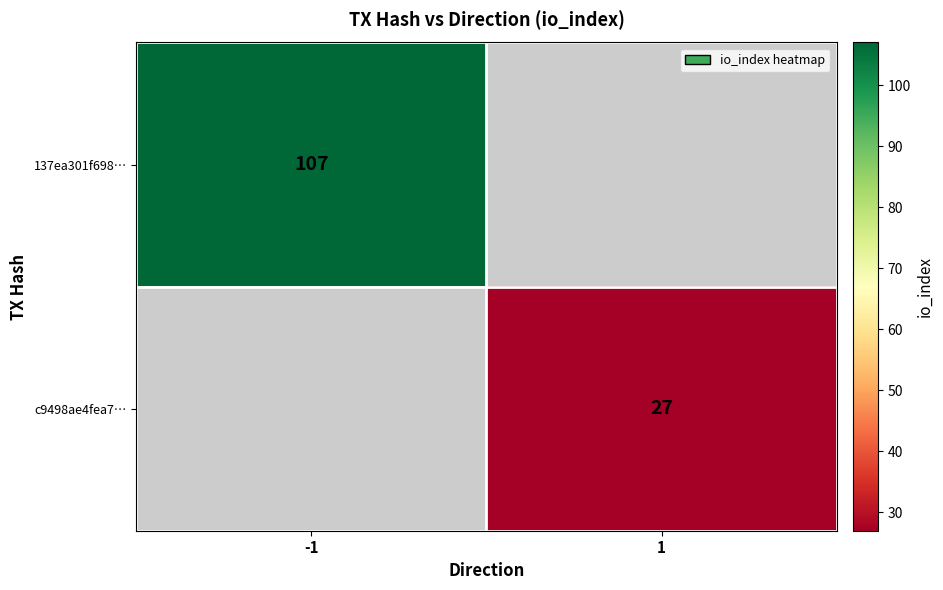

Count the number of data series in this chart.

2